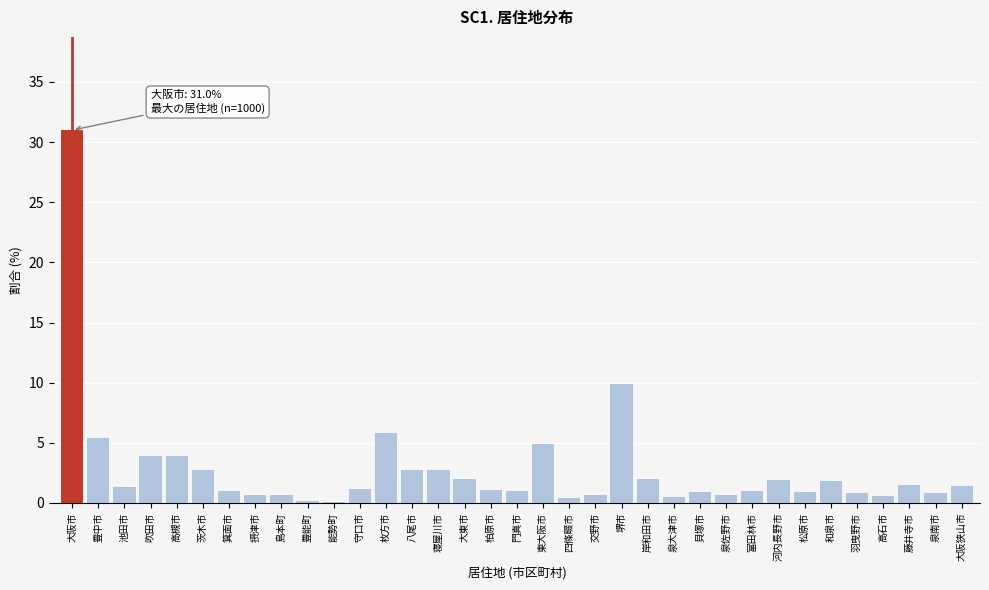

What is the sum of all values?

98.1